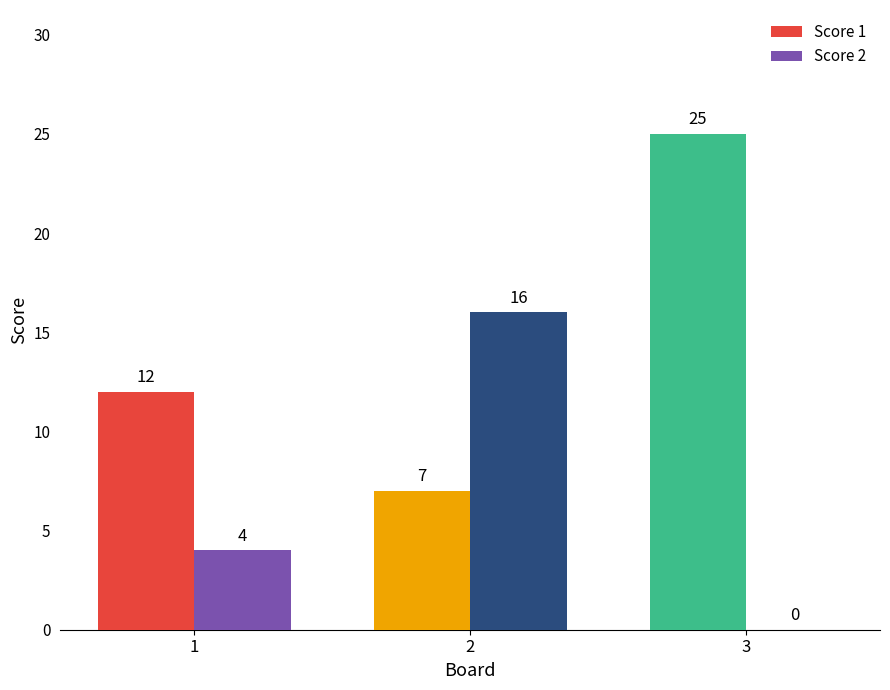

The Score 1 series shows 15 at 3. True or false?

False